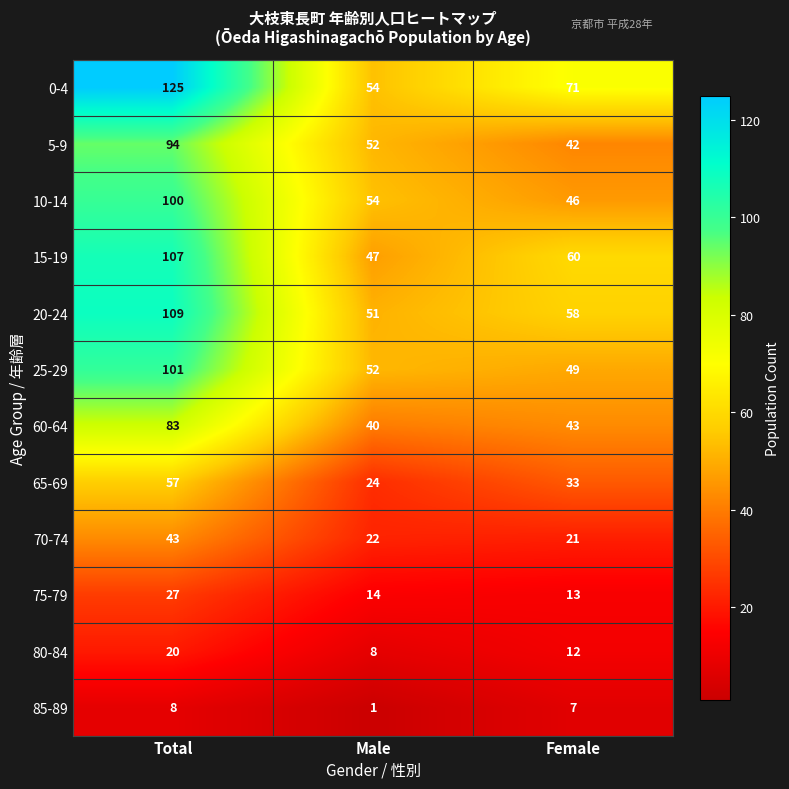

What is the average value of the 25-29 series?

67